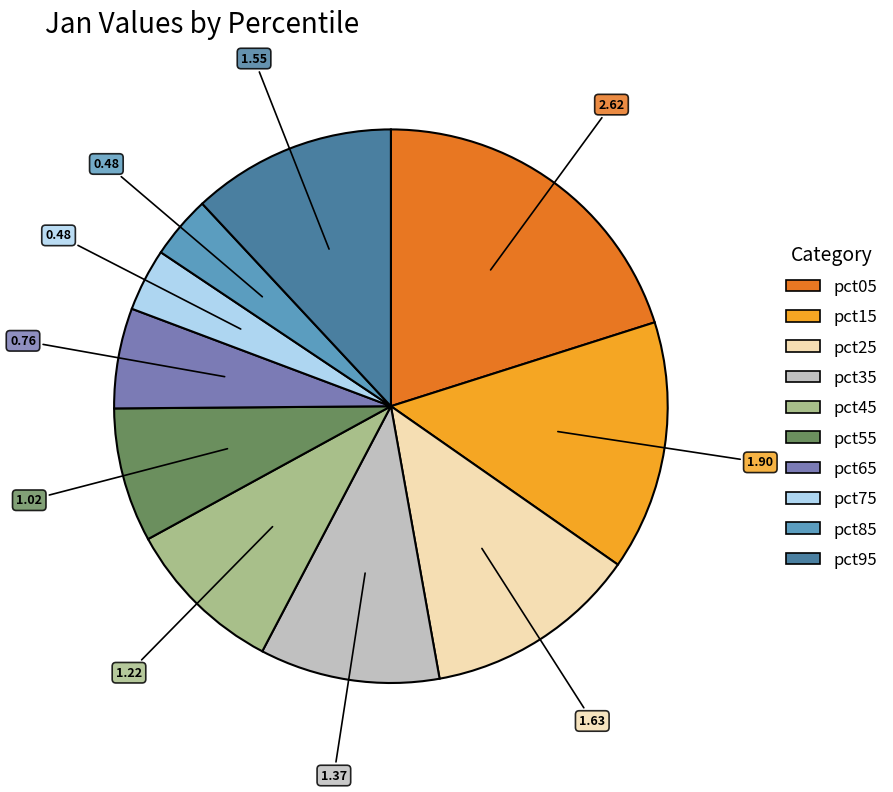

Is pct25 the majority of the pie?

No